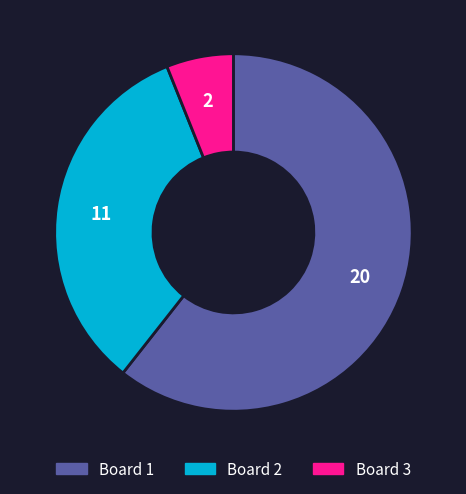

What is the largest slice in the pie chart?

Board 1